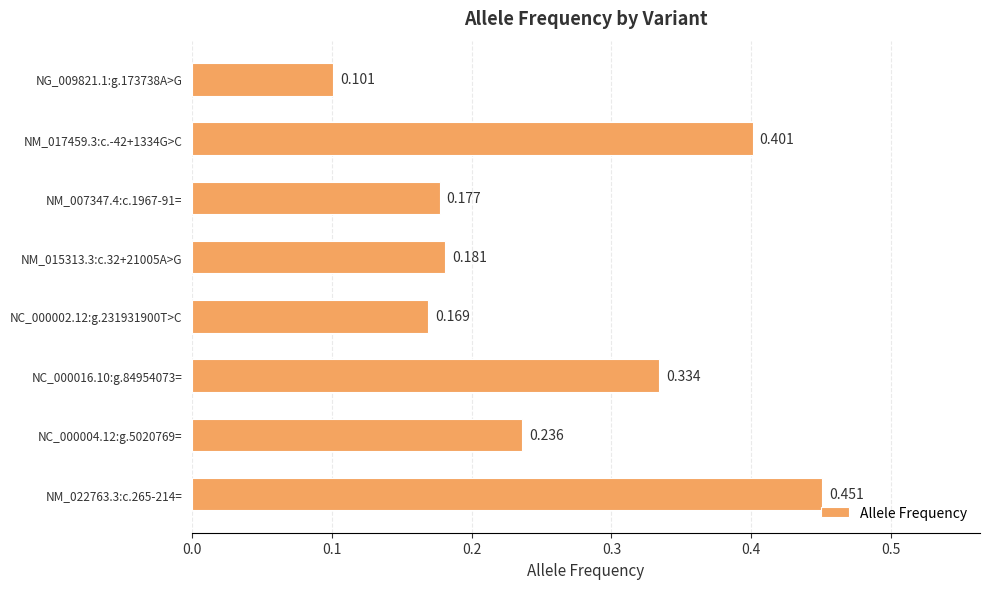

Rank the categories by value from highest to lowest.

NM_022763.3:c.265-214=, NM_017459.3:c.-42+1334G>C, NC_000016.10:g.84954073=, NC_000004.12:g.5020769=, NM_015313.3:c.32+21005A>G, NM_007347.4:c.1967-91=, NC_000002.12:g.231931900T>C, NG_009821.1:g.173738A>G